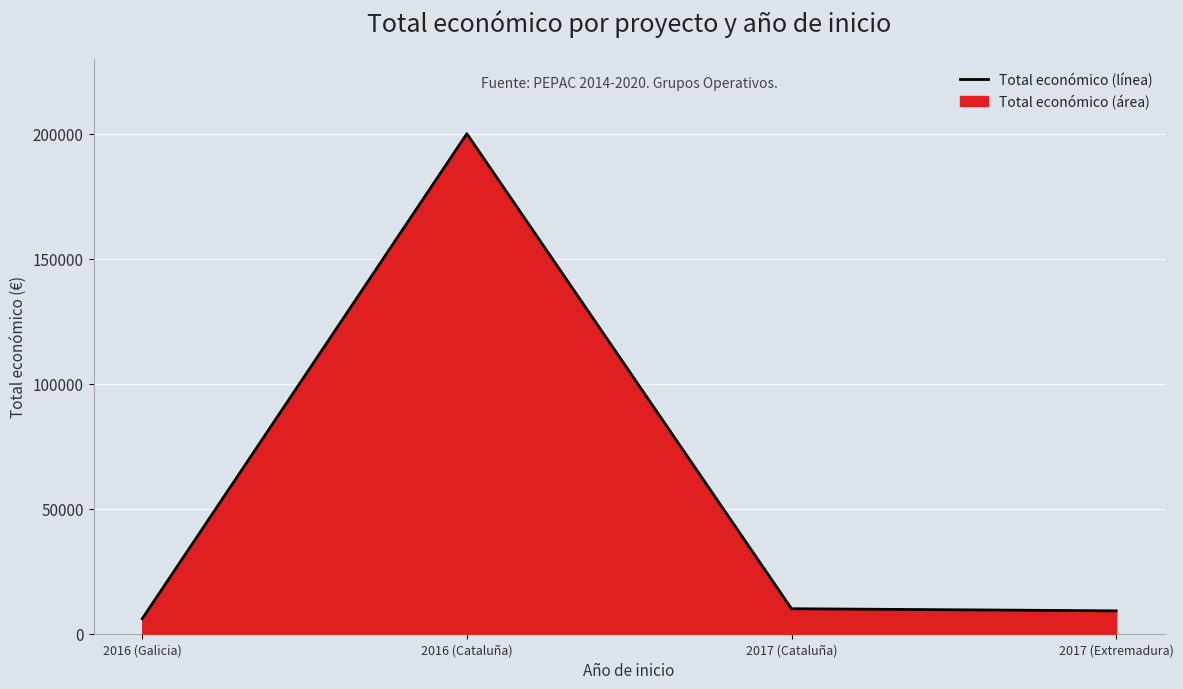

At which category does the chart reach its peak across all series?

2016 (Cataluña)